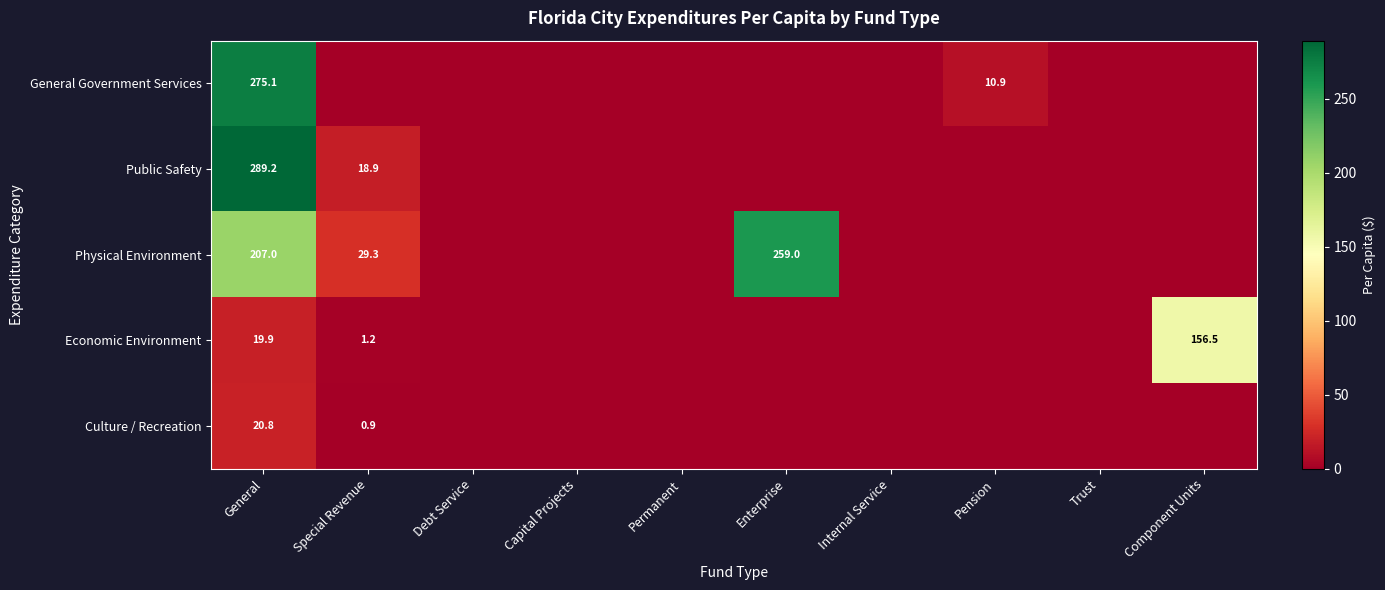

Is it true that Physical Environment equals 29.3 at Special Revenue?

True